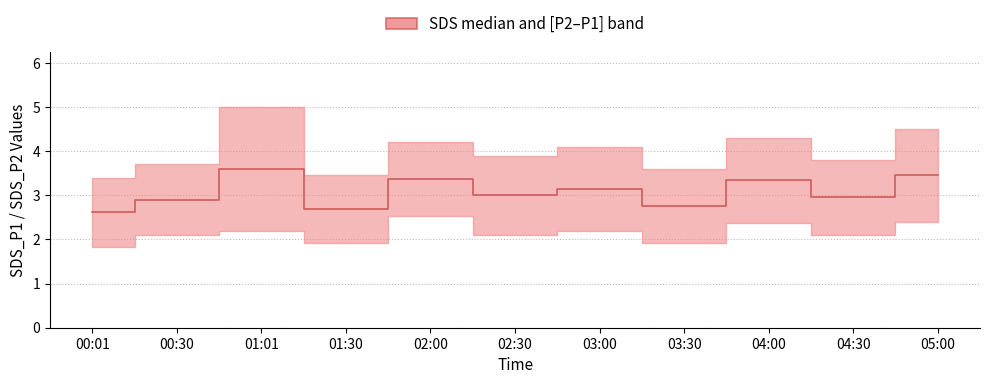

Reading left to right, what are all the values shown in this chart?

2.6	2.9	3.6	2.7	3.4	3.0	3.1	2.8	3.3	3.0	3.5